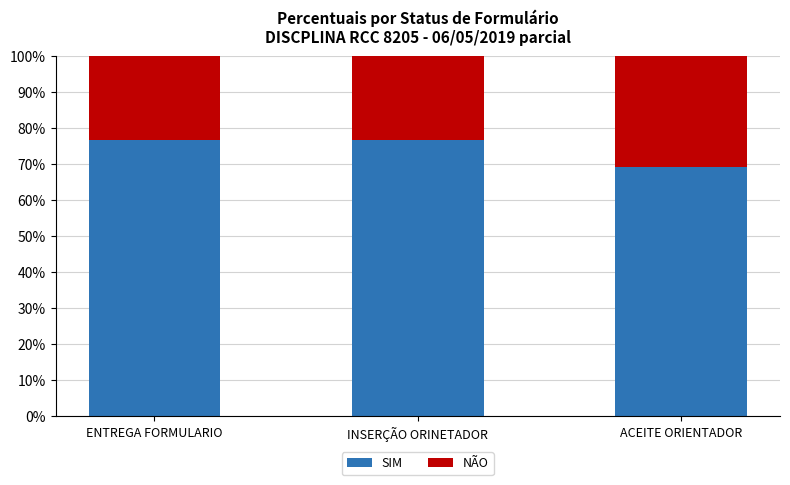

What is the highest value of the SIM series?

76.9